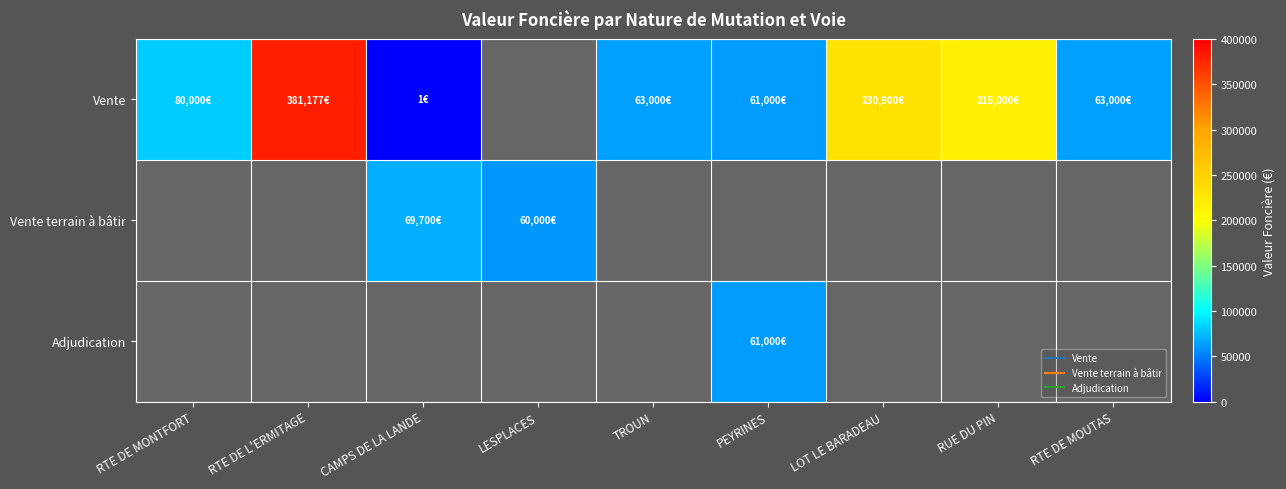

Which category has the lowest value across all series?

CAMPS DE LA LANDE